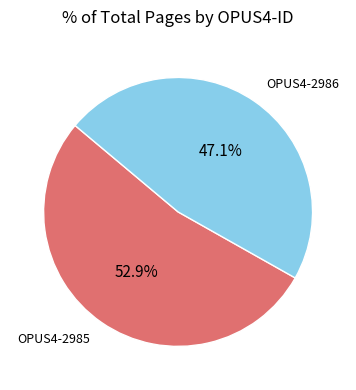

What is the smallest slice in the pie chart?

OPUS4-2986